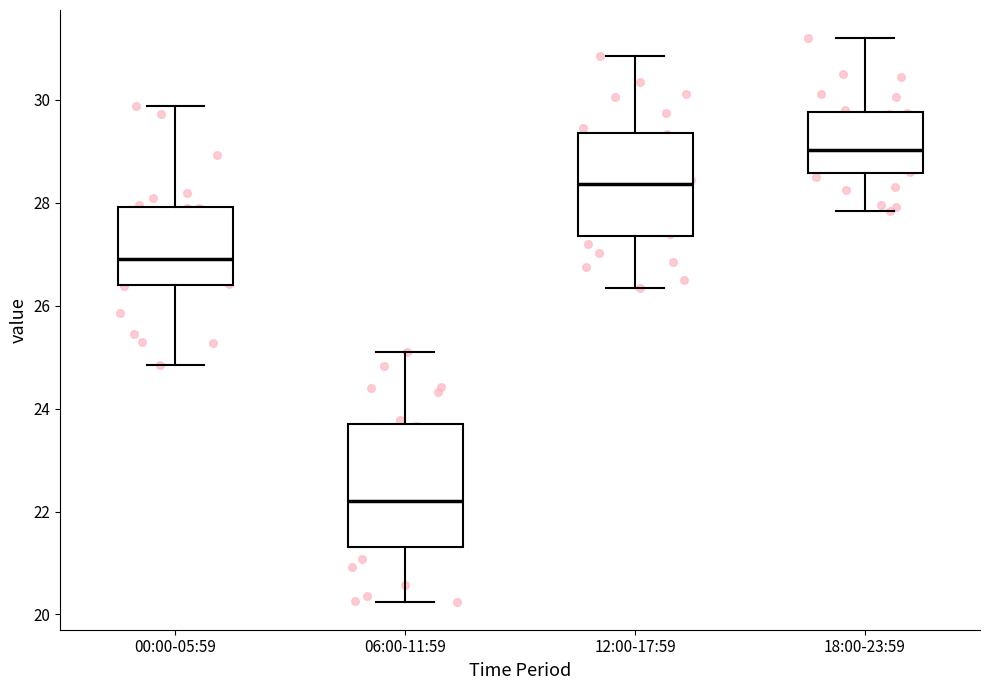

Which box has the highest median line?

18:00-23:59